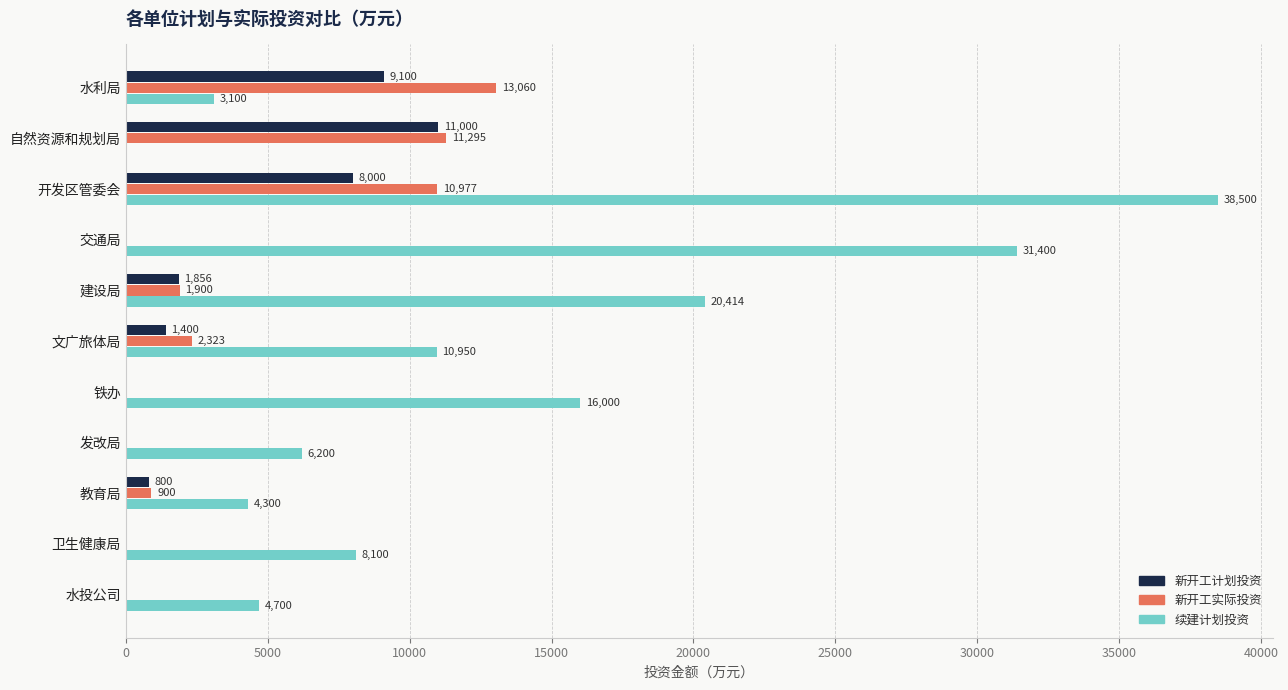

At which label does 新开工计划投资 reach its peak?

自然资源和规划局